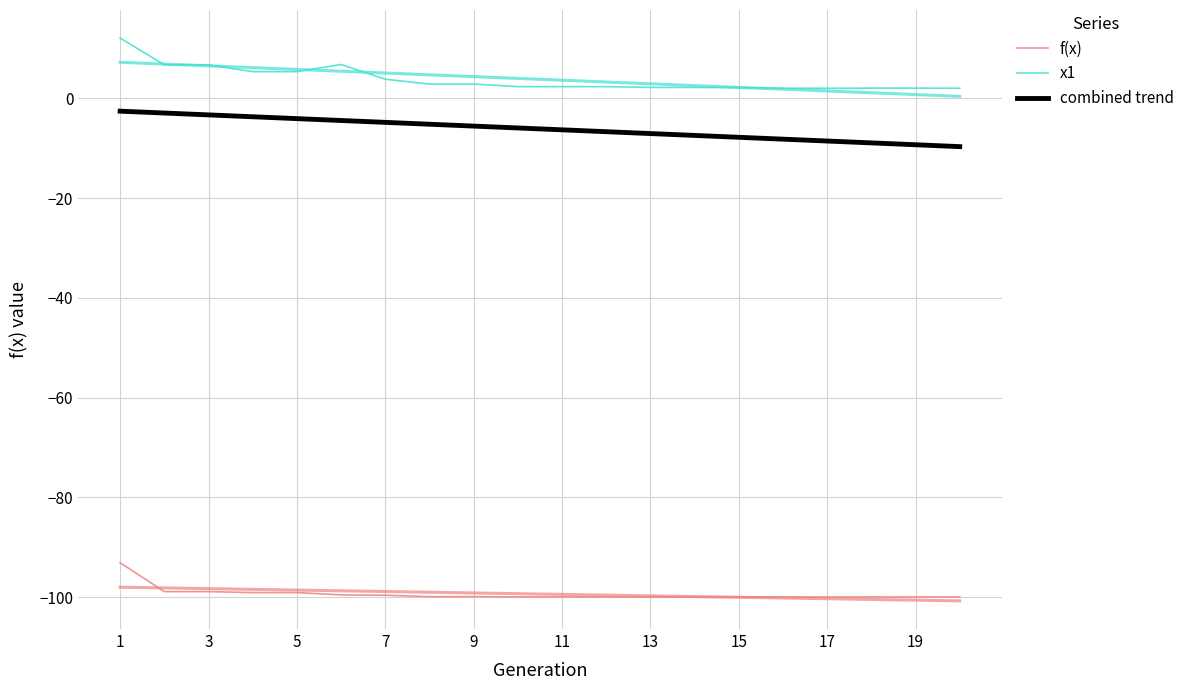

At which label is f(x) closest to -96?

3